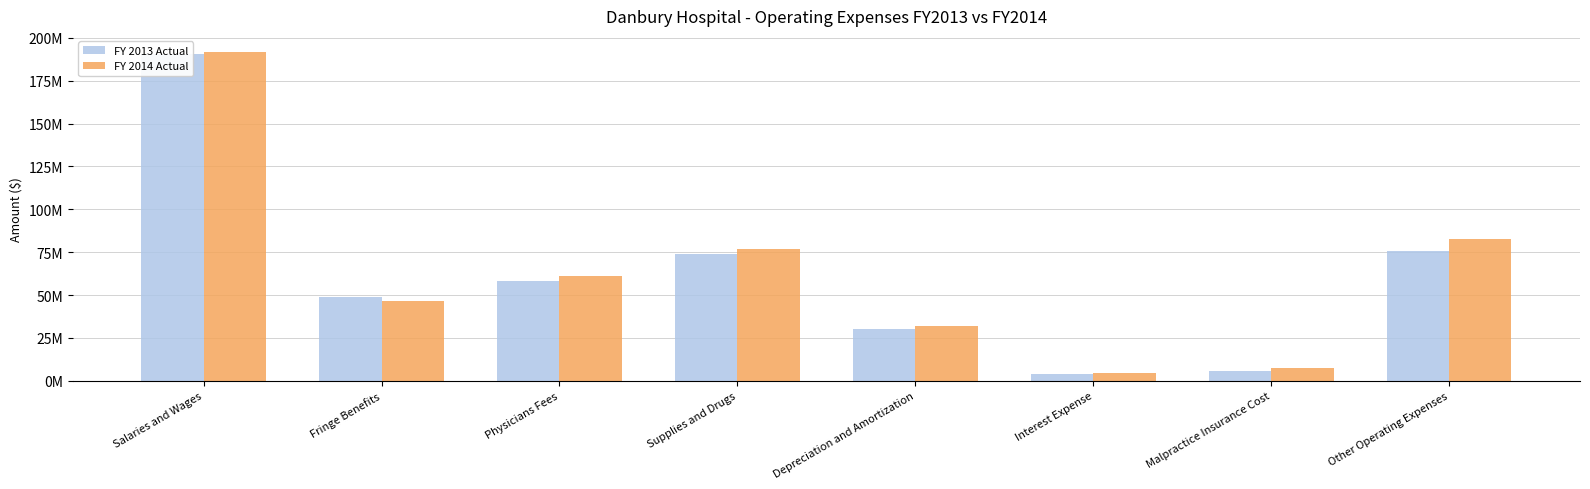

What is the spread (max minus min) of values at Physicians Fees?

2880743